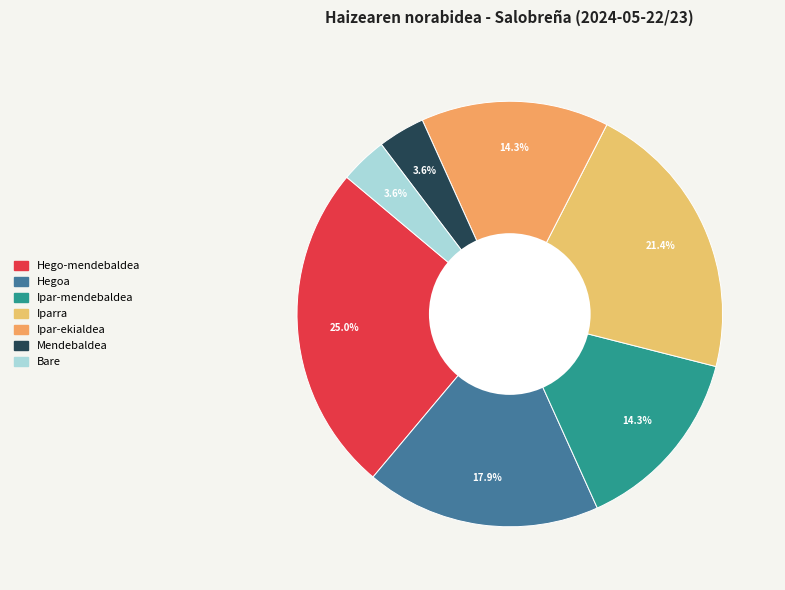

True or false: Ipar-ekialdea accounts for 14% of the total.

True